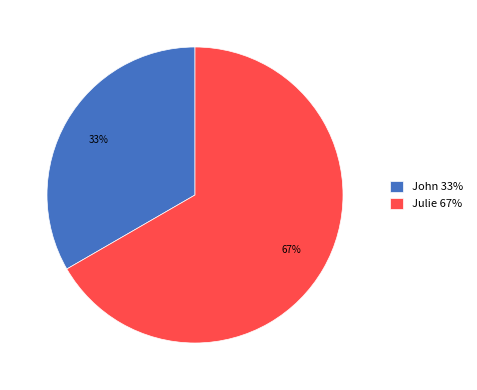

Approximately how many times larger is the value at Julie 67% compared to John 33%?

2.0